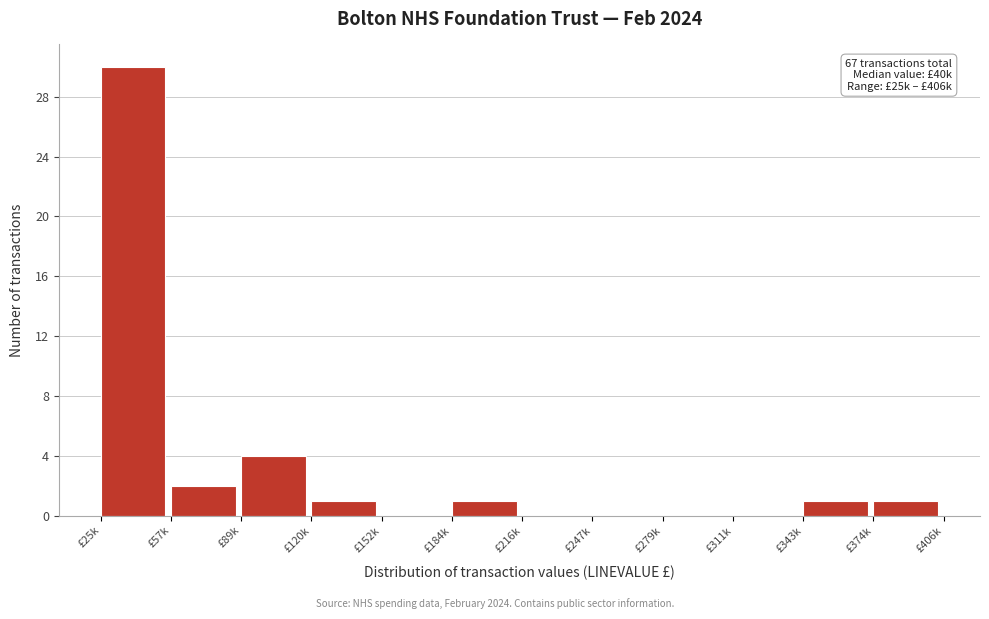

Reading right to left, list all the values displayed in this chart.

£374k=1	£343k=1	£311k=0	£279k=0	£247k=0	£216k=0	£184k=1	£152k=0	£120k=1	£89k=4	£57k=2	£25k=30